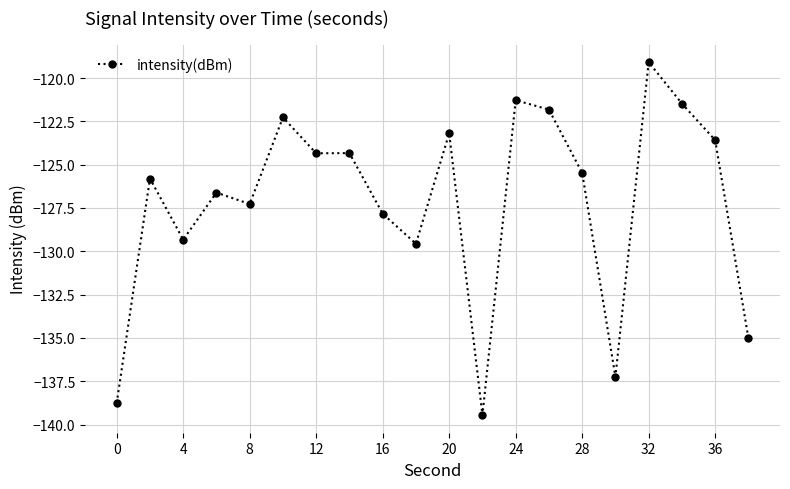

What is the greatest value displayed?

-119.1